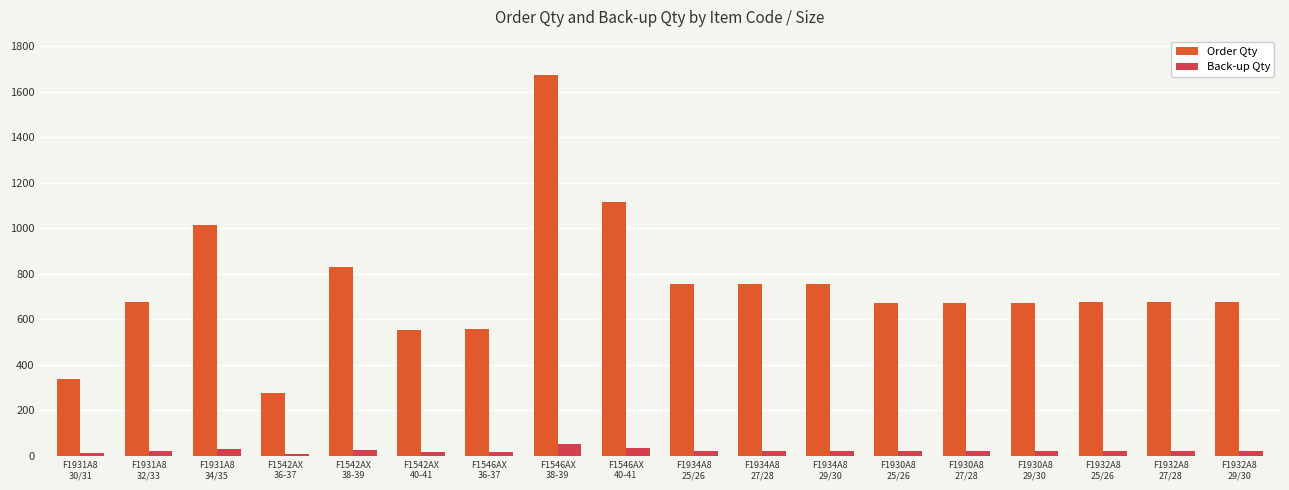

Count the number of categories in the chart.

18